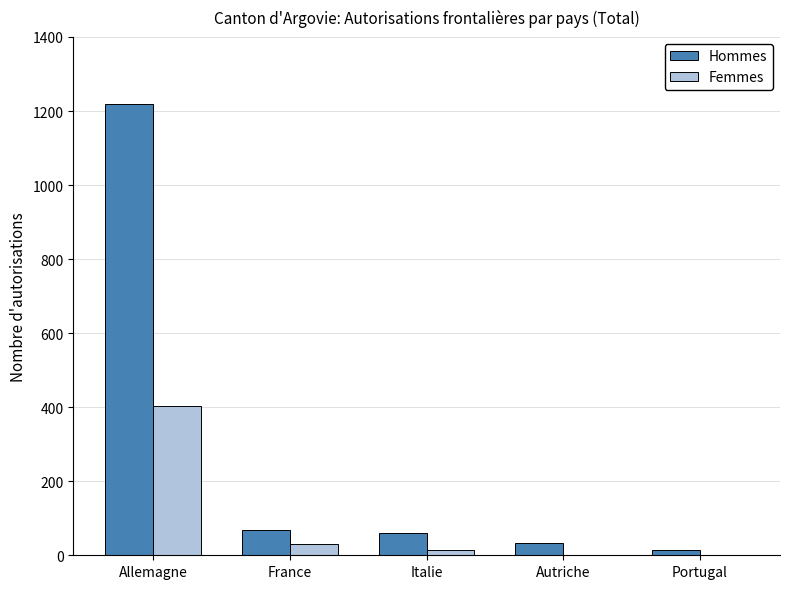

True or false: Hommes has a value of 68 at France.

True